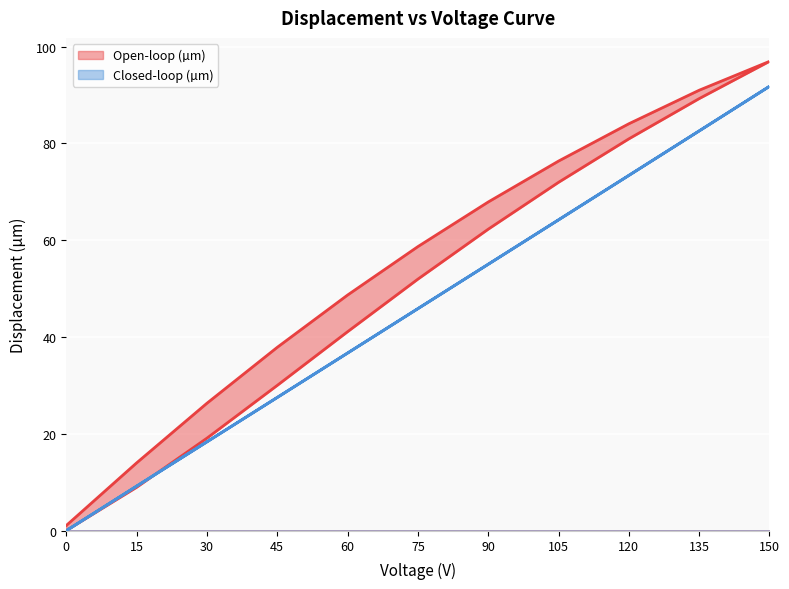

The Closed-loop (µm) series shows 87.7 at 105. True or false?

False